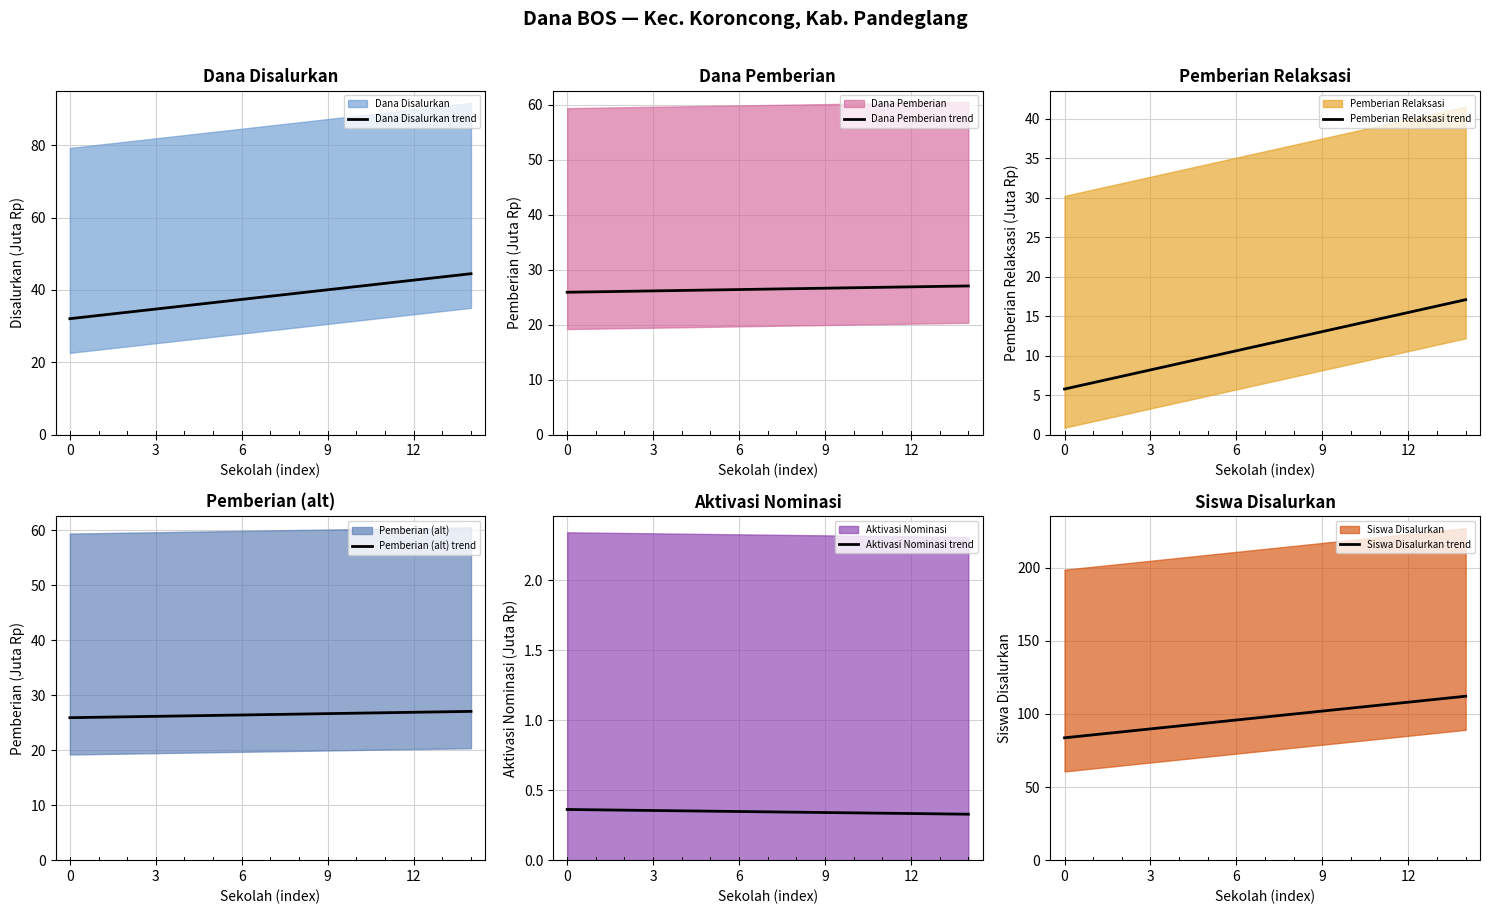

The Aktivasi Nominasi trend series shows 0.3 at 8. True or false?

True